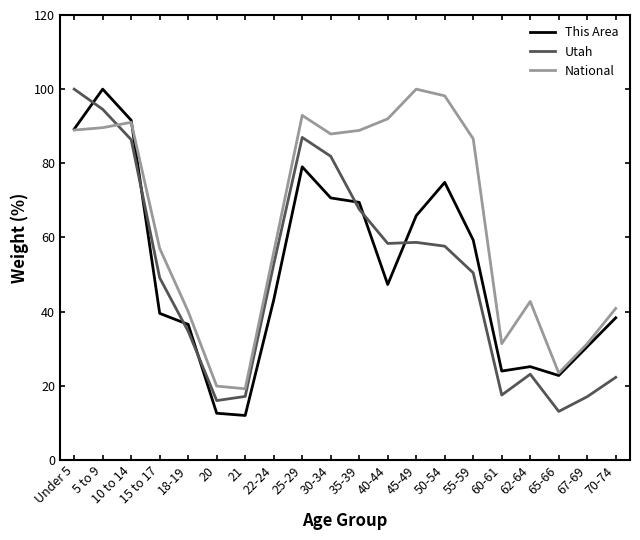

What position from the right is Under 5?

20